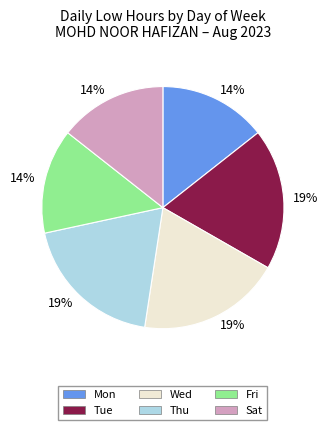

Is there a majority slice in this chart?

No